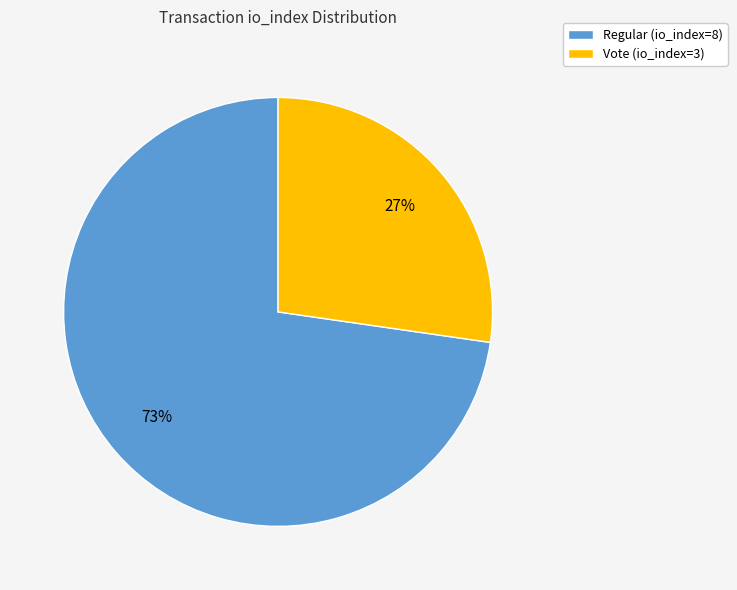

Which has a higher value, Vote (io_index=3) or Regular (io_index=8)?

Regular (io_index=8)